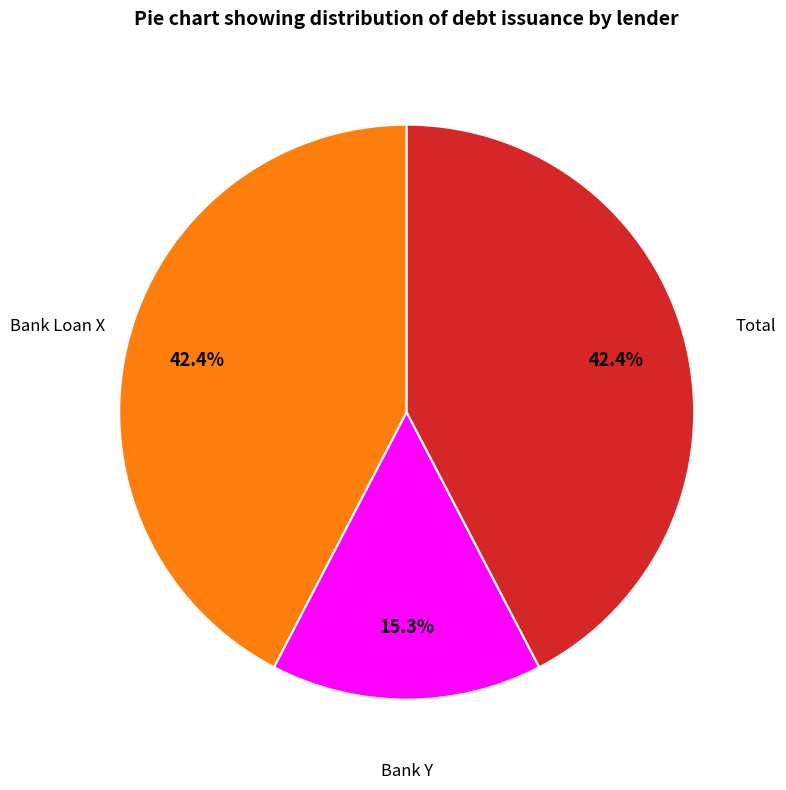

Does any single category account for the majority?

No